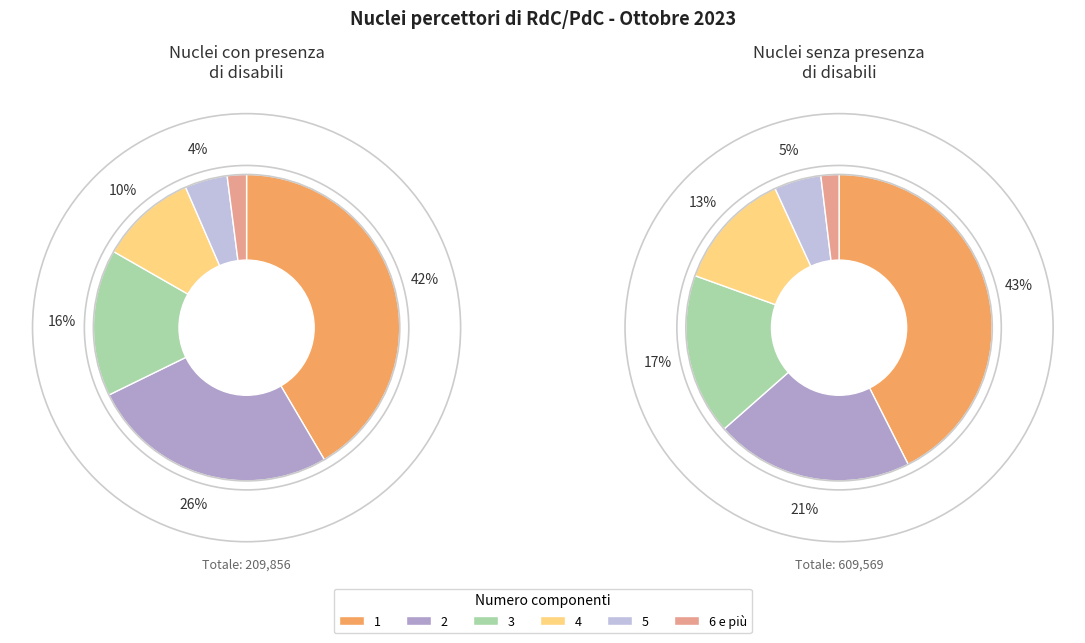

The 6 e più slice represents 1% of the pie. True or false?

False